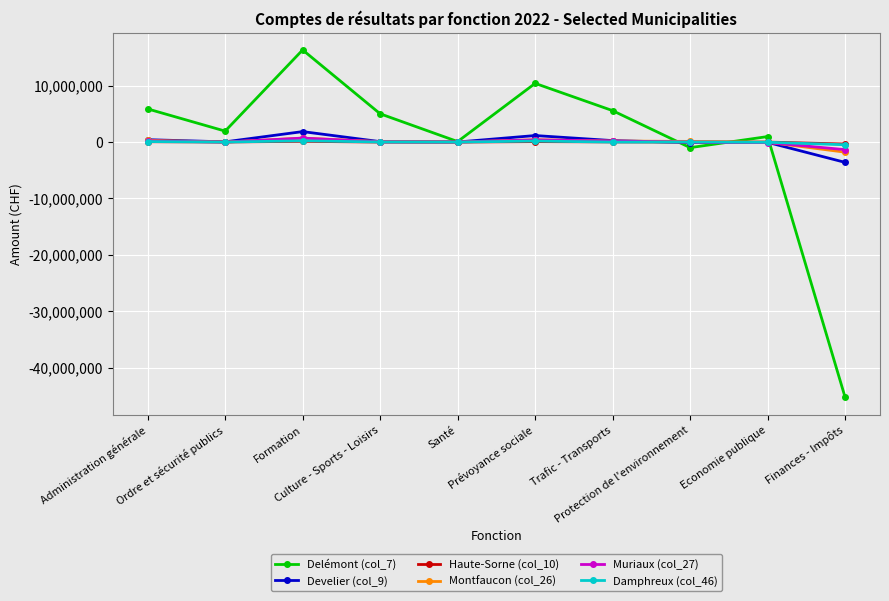

True or false: Haute-Sorne (col_10) has more than 1 points higher than both neighbors.

True